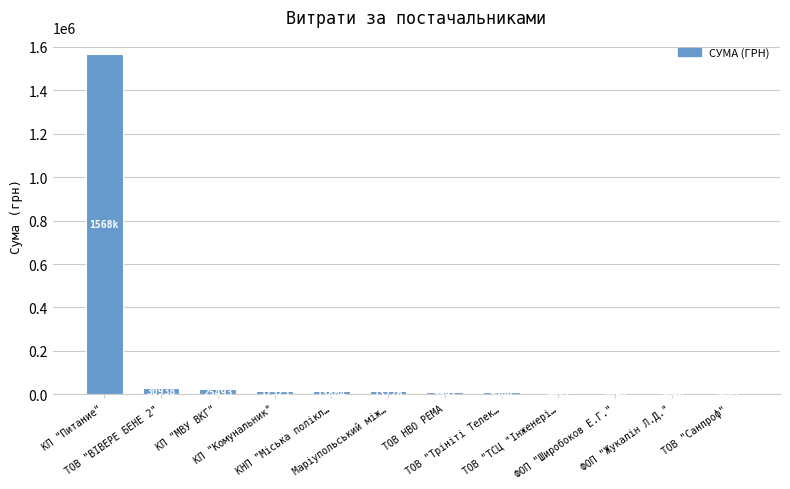

Are the bars horizontal?

No